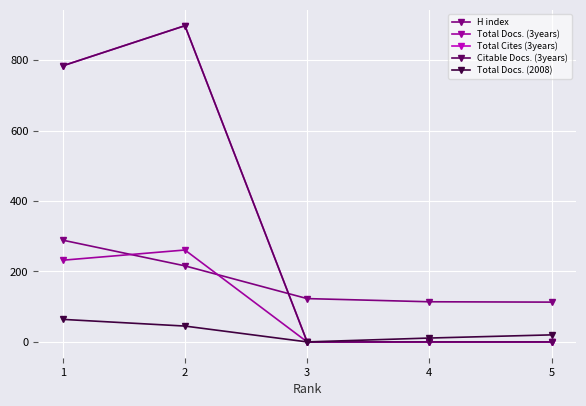

Does the chart have visible grid lines?

Yes